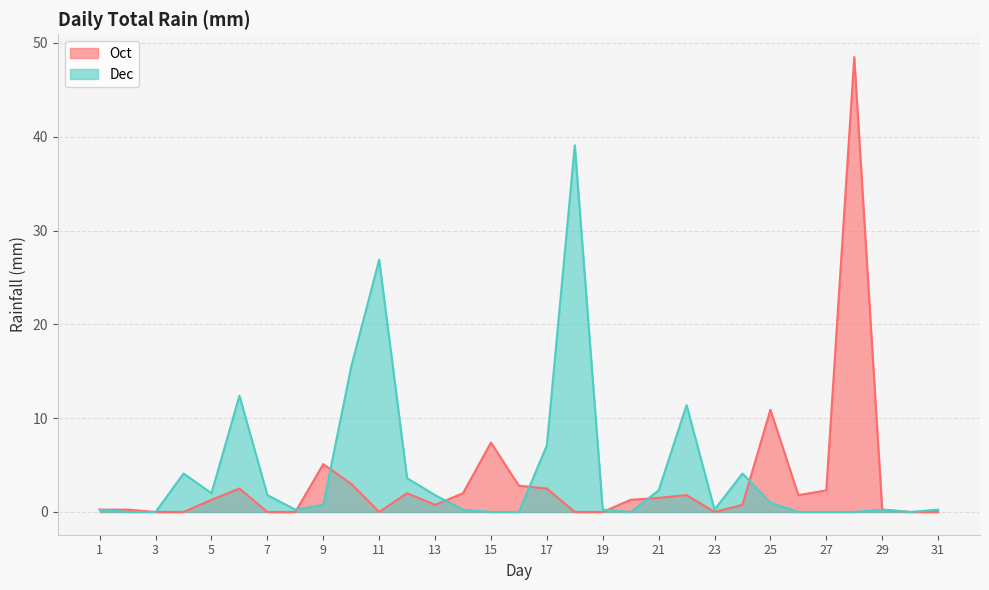

The value of Dec at 22 is 16.6. True or false?

False